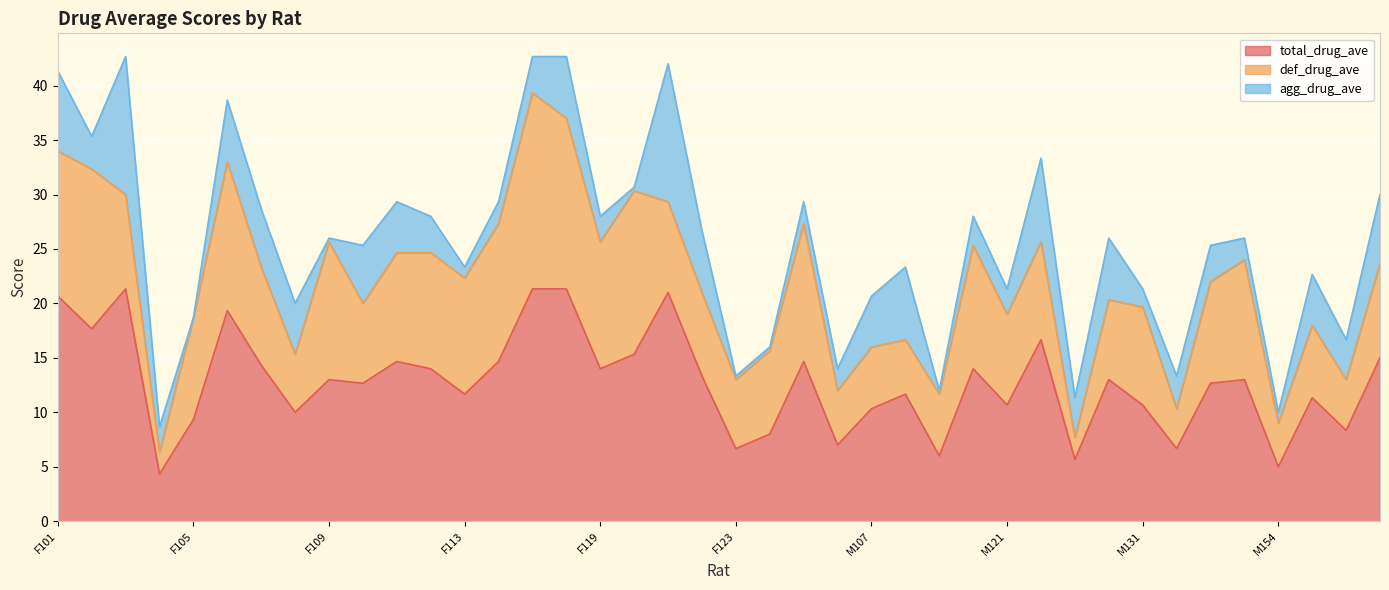

Does the chart display data point markers on the line(s)?

No